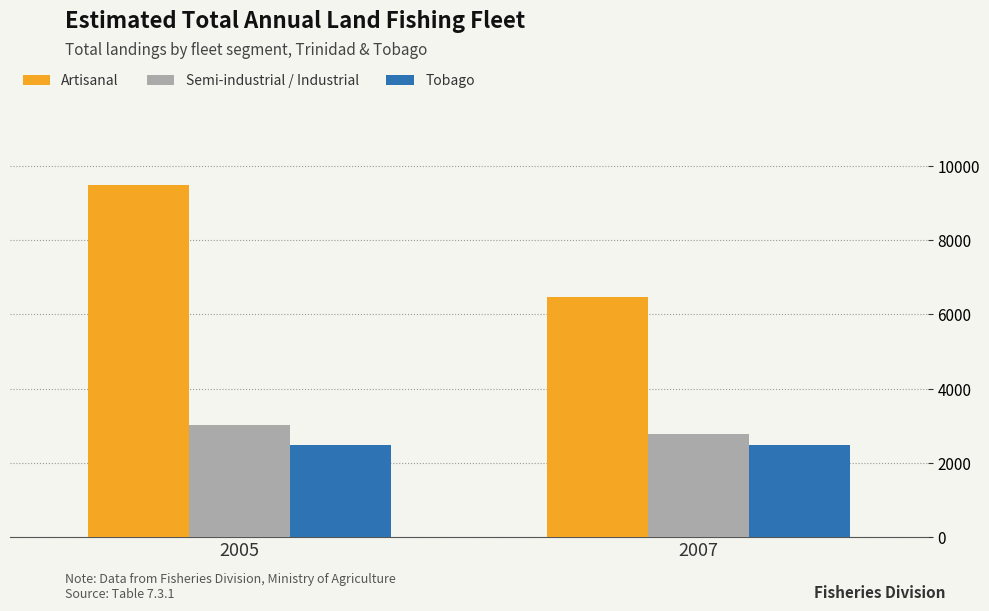

Which series has the widest spread of values?

Artisanal